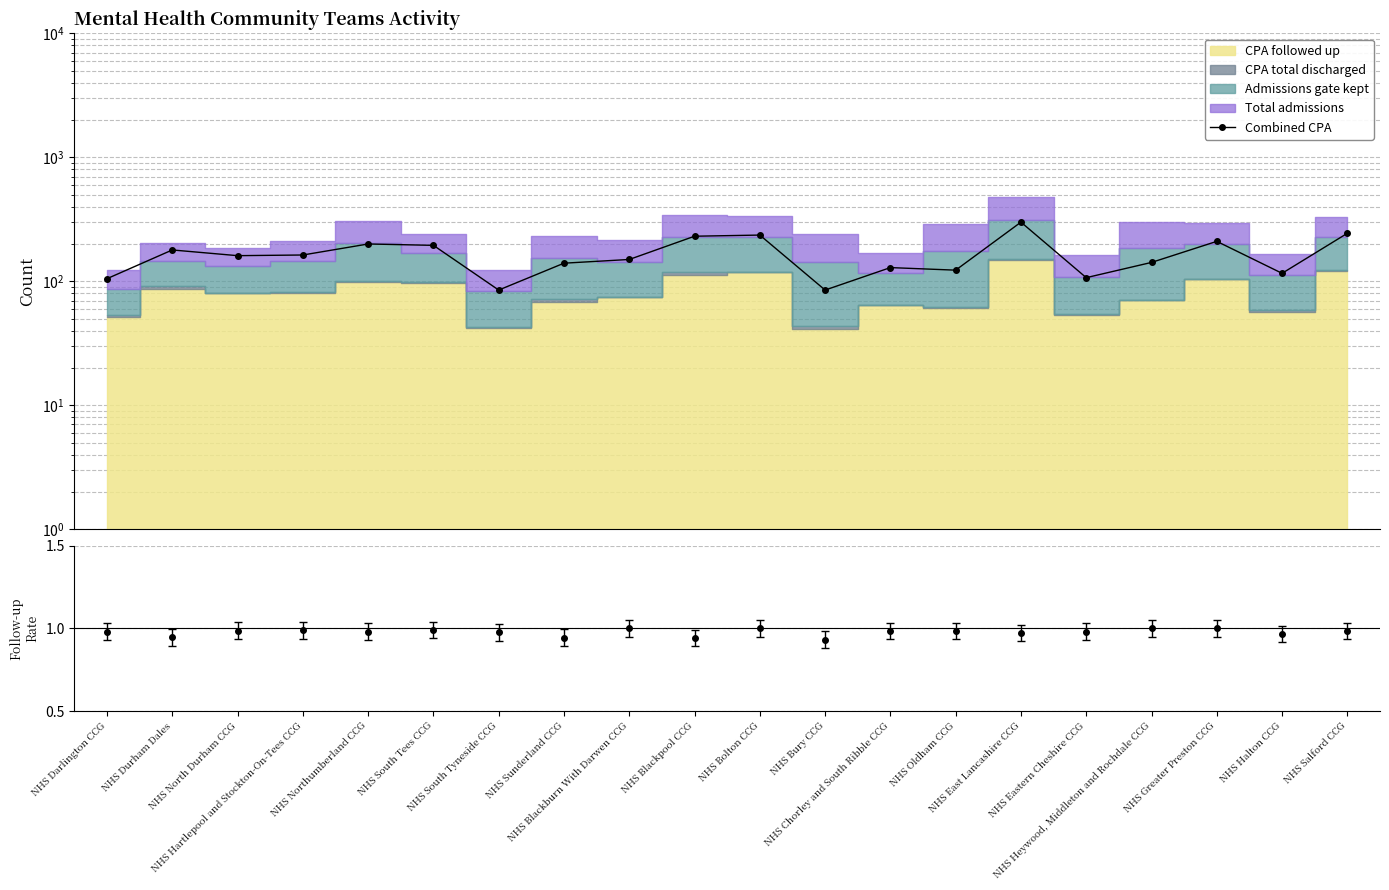

List the labels in order of value, largest first.

NHS East Lancashire CCG, NHS Salford CCG, NHS Bolton CCG, NHS Blackpool CCG, NHS Greater Preston CCG, NHS Northumberland CCG, NHS South Tees CCG, NHS Durham Dales, NHS Hartlepool and Stockton-On-Tees CCG, NHS North Durham CCG, NHS Blackburn With Darwen CCG, NHS Heywood, Middleton and Rochdale CCG, NHS Sunderland CCG, NHS Chorley and South Ribble CCG, NHS Oldham CCG, NHS Halton CCG, NHS Eastern Cheshire CCG, NHS Darlington CCG, NHS South Tyneside CCG, NHS Bury CCG